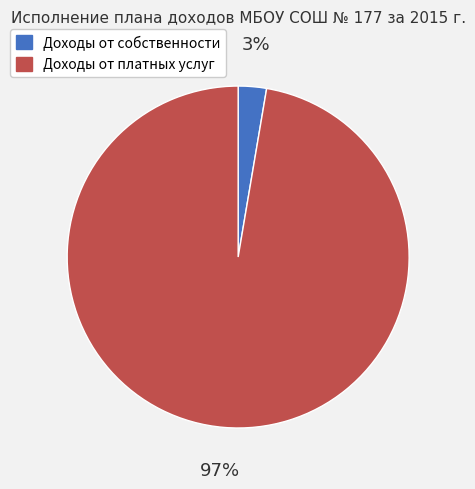

How many slices are in this pie chart?

2